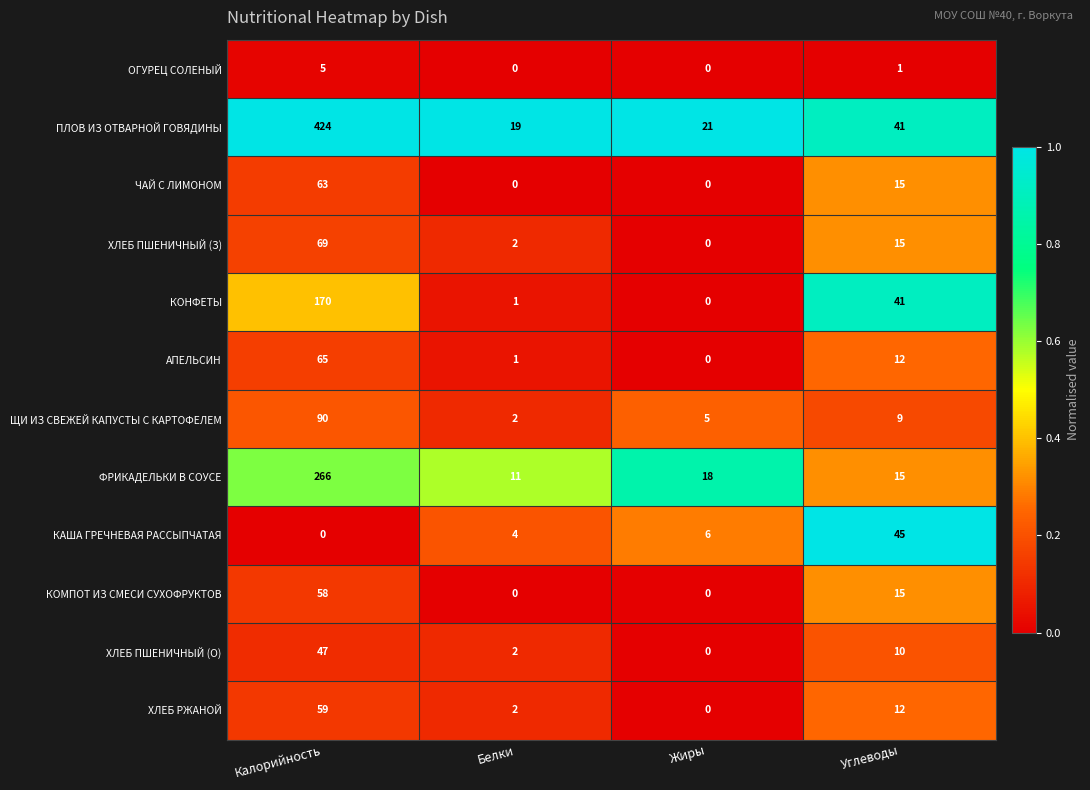

What is the spread (max minus min) of values at Калорийность?

424